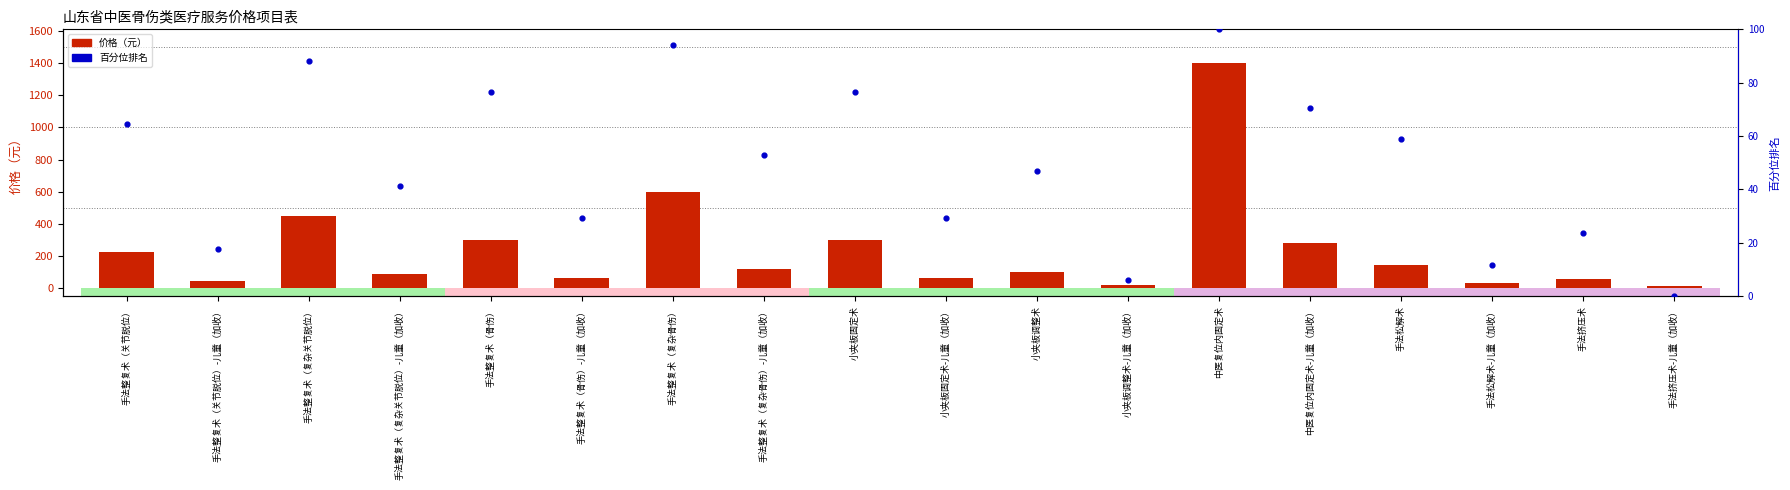

Which series has the largest Y range (max minus min)?

价格（元）